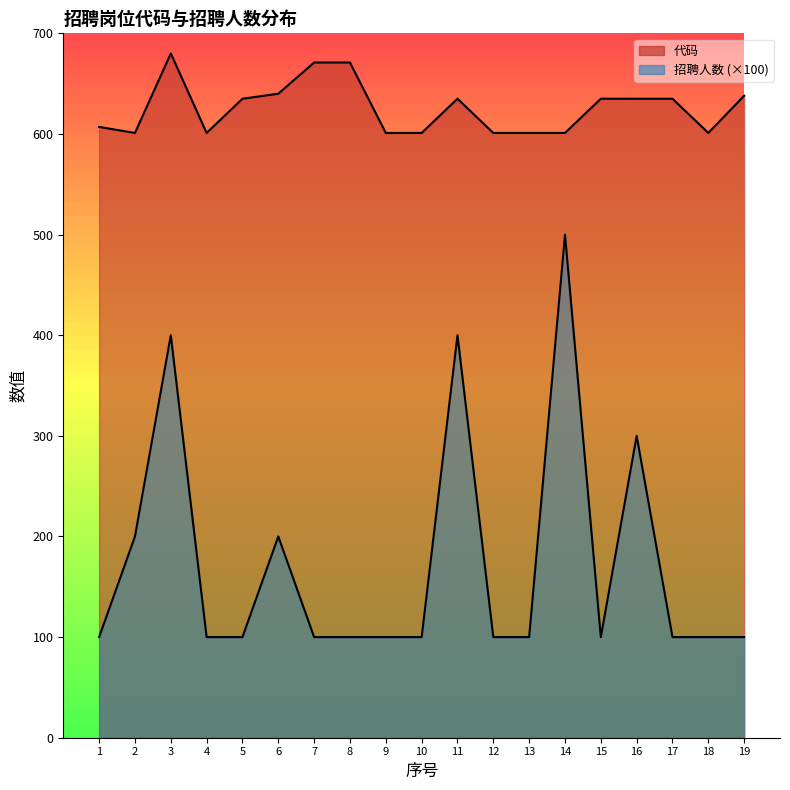

Reading left to right, what are all the values shown in this chart?

代码: 1=607	2=601	3=680	4=601	5=635	6=640	7=671	8=671	9=601	10=601	11=635	12=601	13=601	14=601	15=635	16=635	17=635	18=601	19=638
招聘人数: 1=100	2=200	3=400	4=100	5=100	6=200	7=100	8=100	9=100	10=100	11=400	12=100	13=100	14=500	15=100	16=300	17=100	18=100	19=100